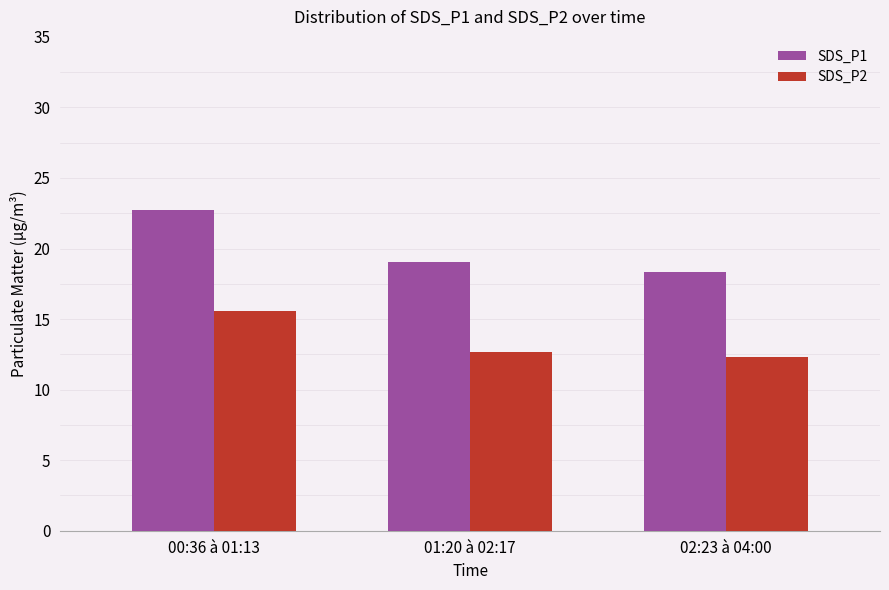

Are the bars grouped side by side (vs. stacked)?

Yes